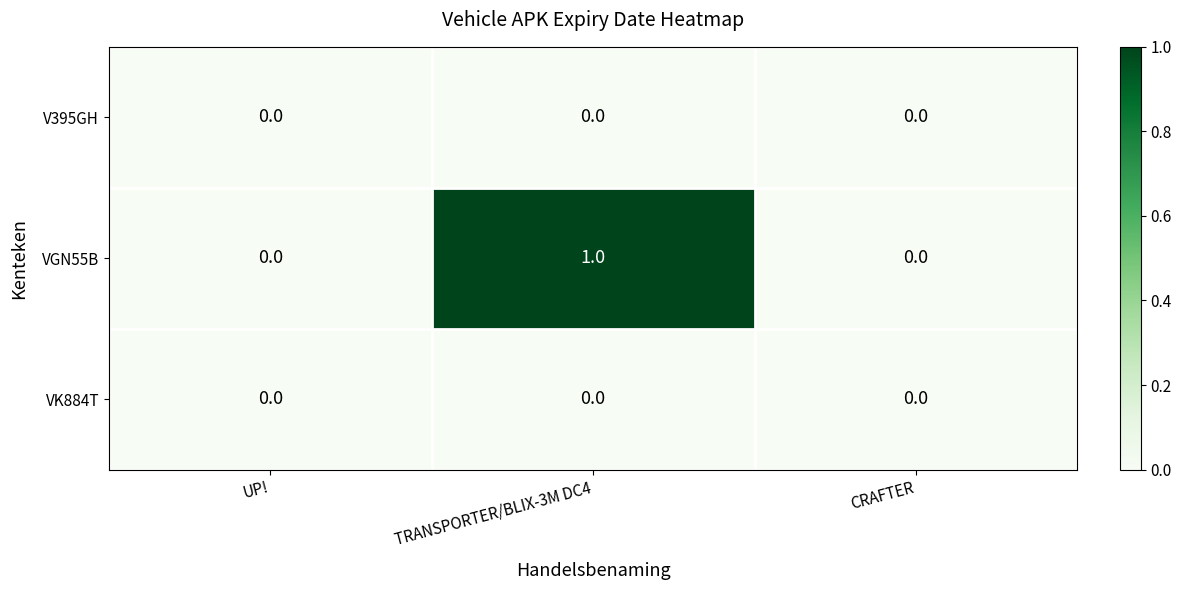

Which series has the largest total across all categories?

VGN55B